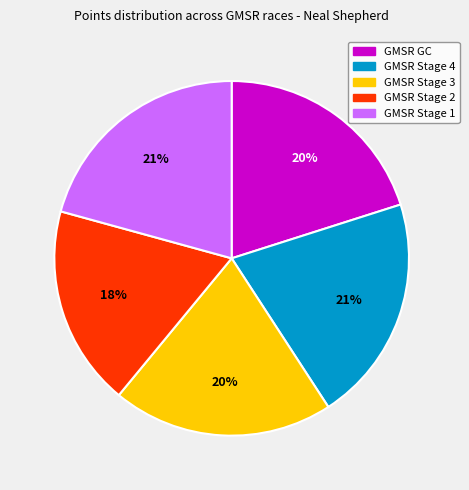

Combined, do GMSR Stage 2 and GMSR GC account for over 50%?

No